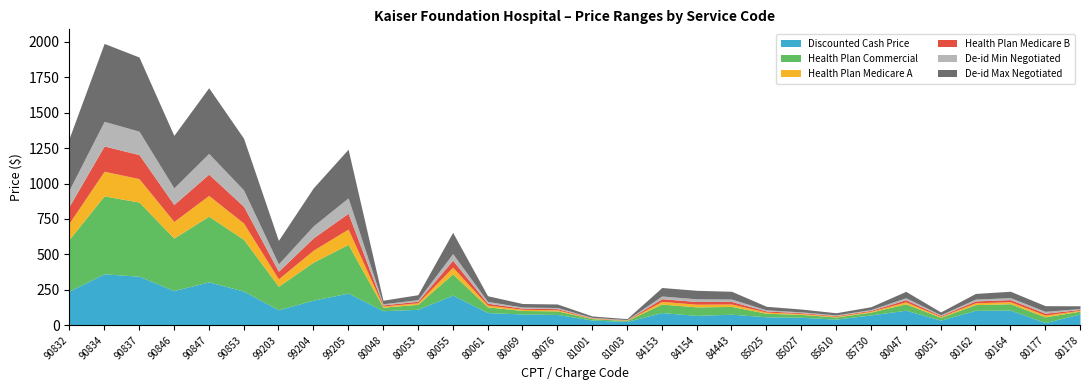

Which series has the largest range (max minus min)?

Health Plan Commercial